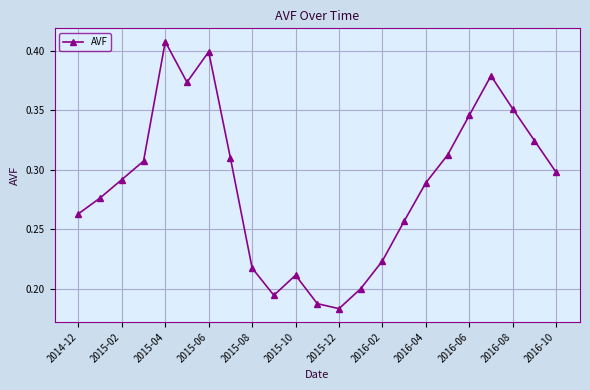

How many interior local valleys (lower than both neighbors) does the data have?

3